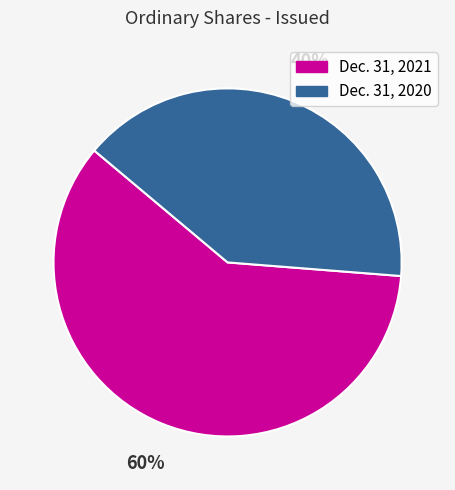

Which category has the biggest portion of the pie?

Dec. 31, 2021